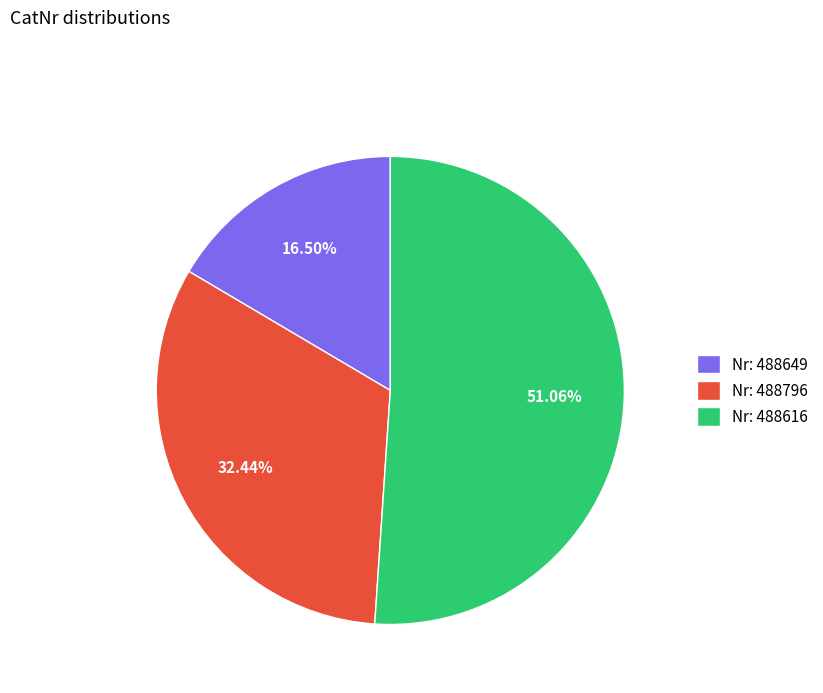

What is the majority slice?

Nr: 488616